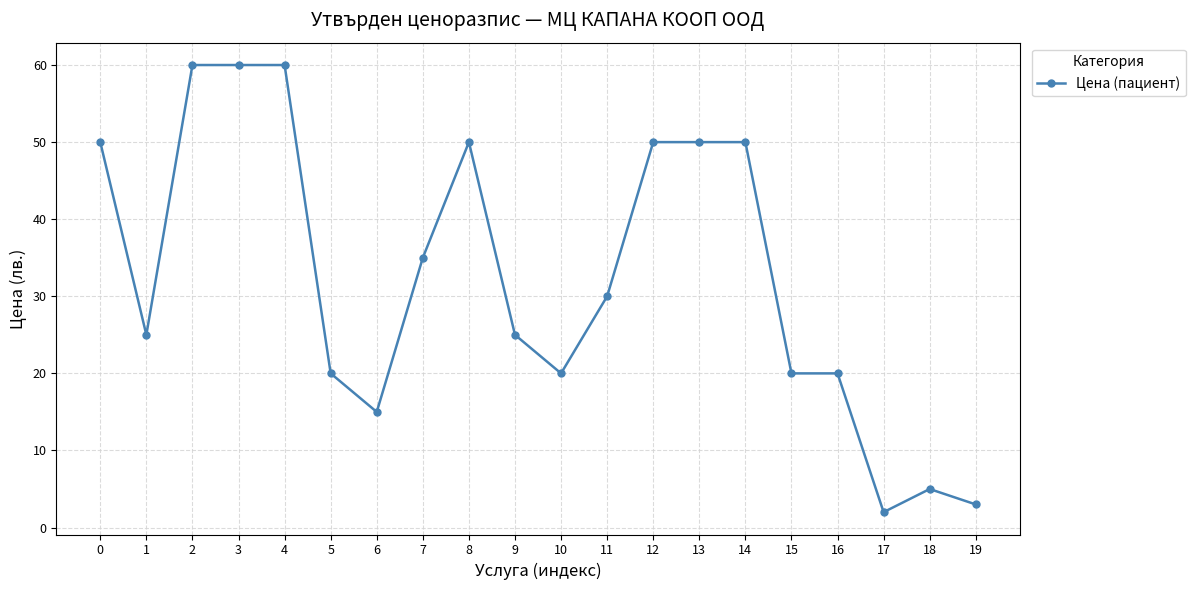

Reading left to right, extract all data points from this chart.

50	25	60	60	60	20	15	35	50	25	20	30	50	50	50	20	20	2	5	3